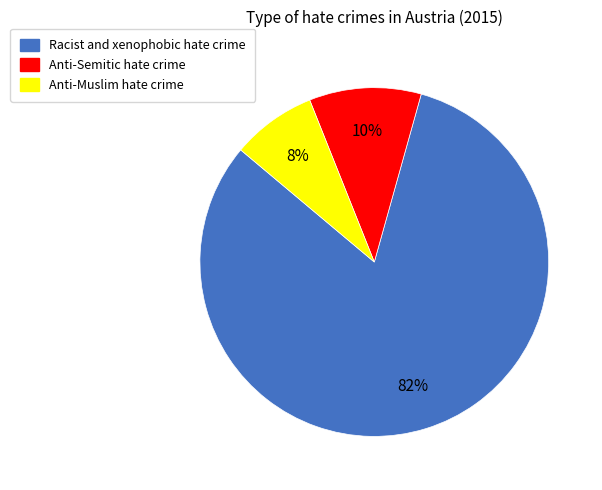

Approximately how many times larger is the value at Anti-Muslim hate crime compared to Racist and xenophobic hate crime?

0.1